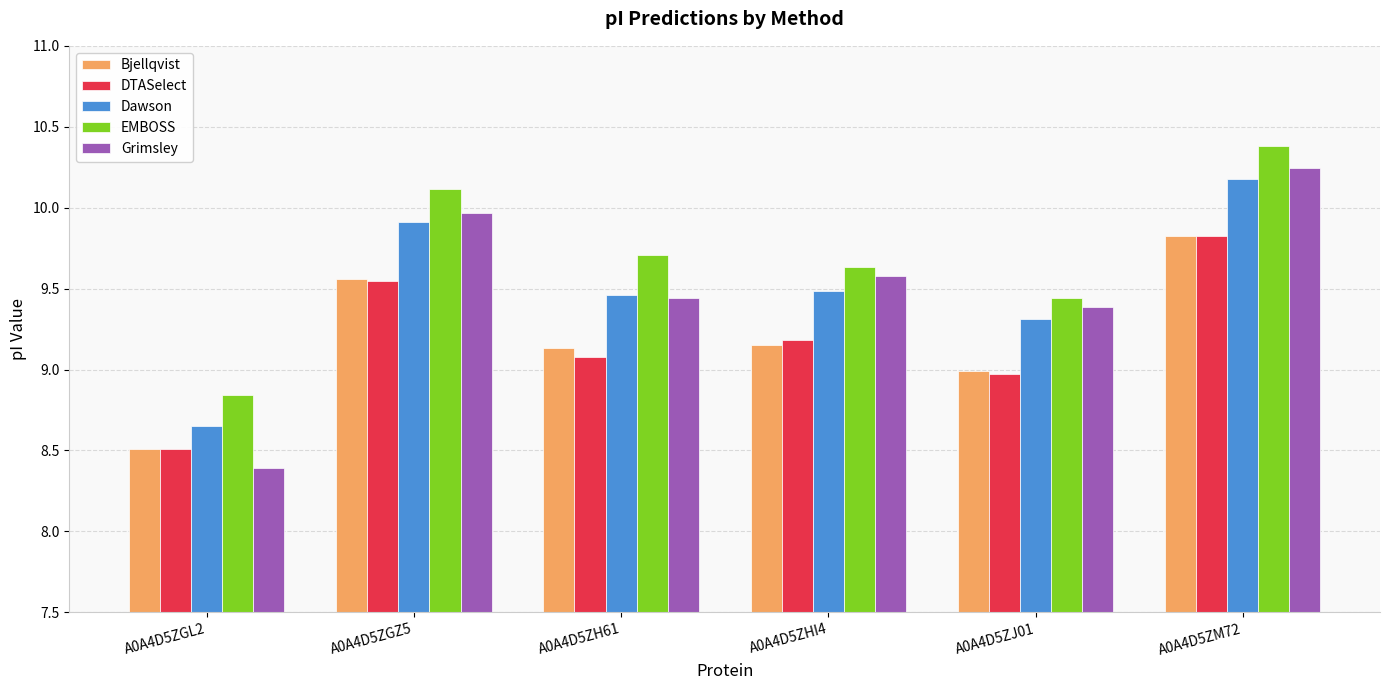

What is the difference between the Bjellqvist values at A0A4D5ZGZ5 and A0A4D5ZGL2?

1.1